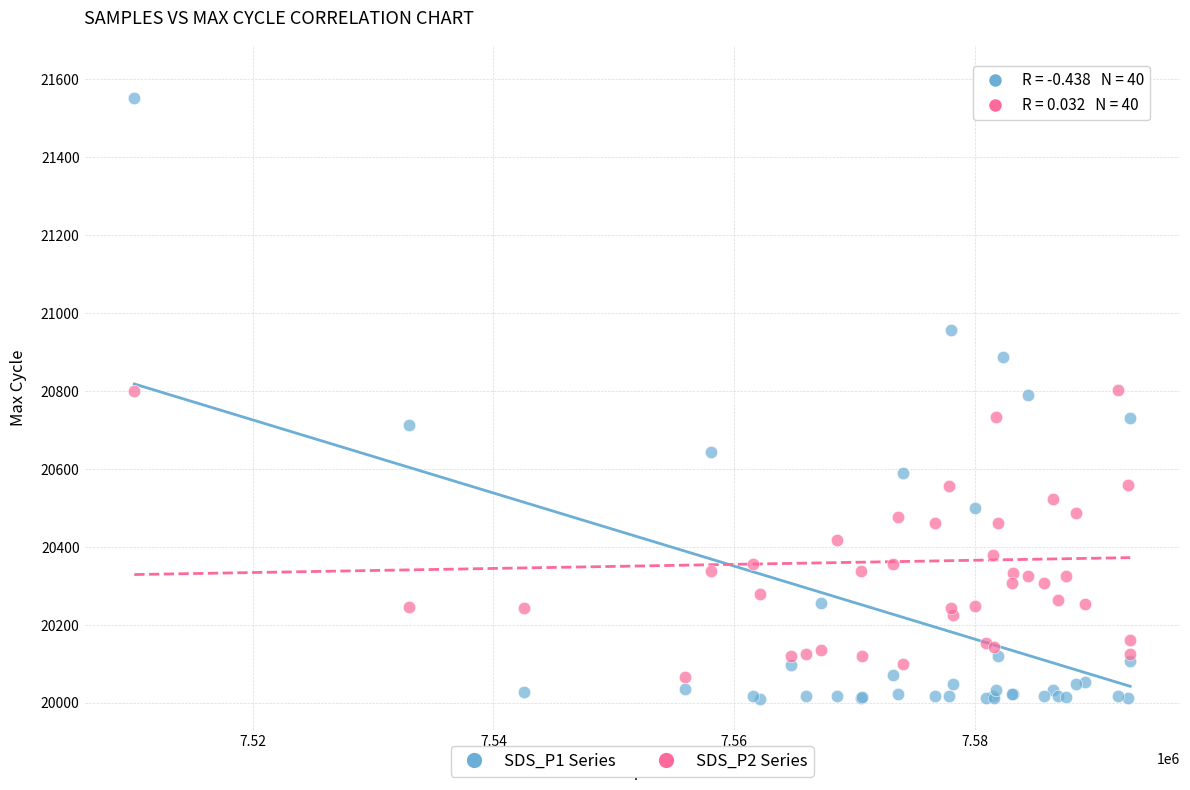

Which series contains the lowest Y value?

SDS_P1 Series